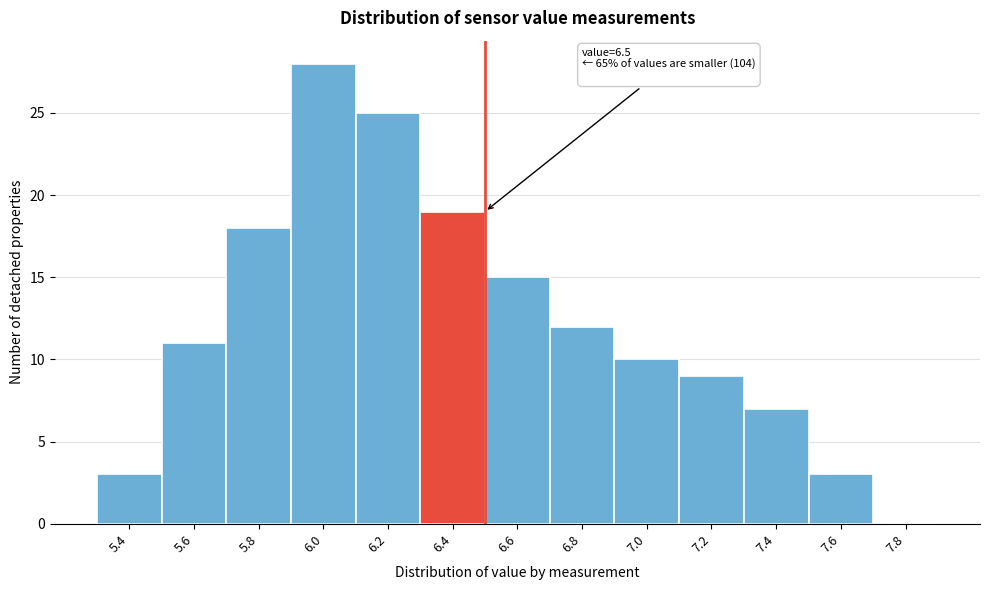

Which range on the x-axis has the tallest bar?

5.9 to 6.1